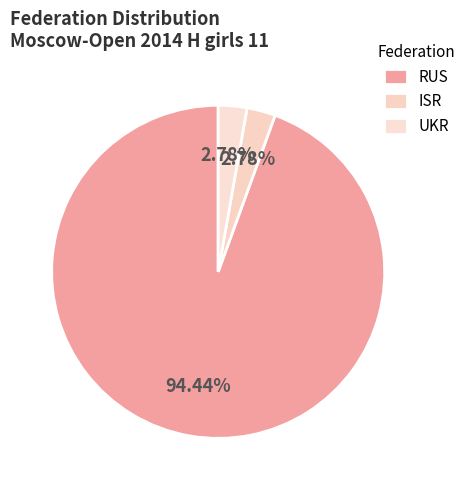

What is the largest slice in the pie chart?

RUS